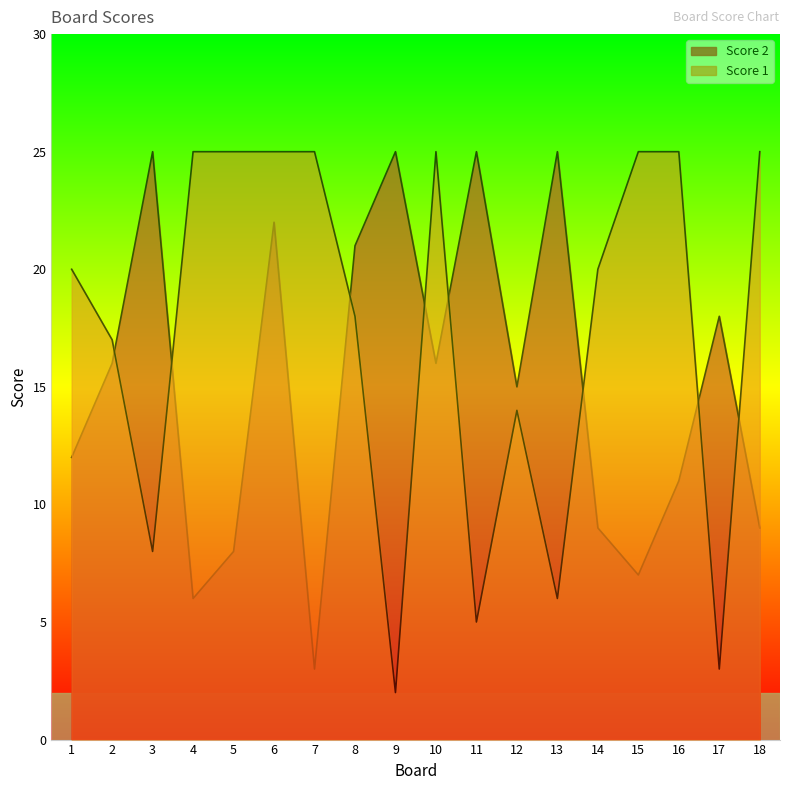

How many lines are shown in the chart?

2